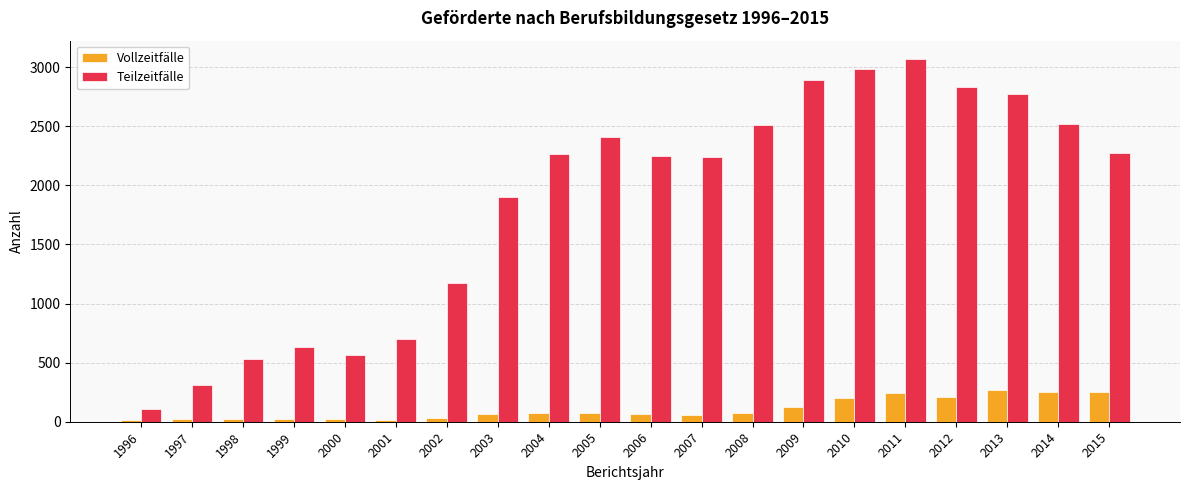

Are the bars grouped side by side (vs. stacked)?

Yes